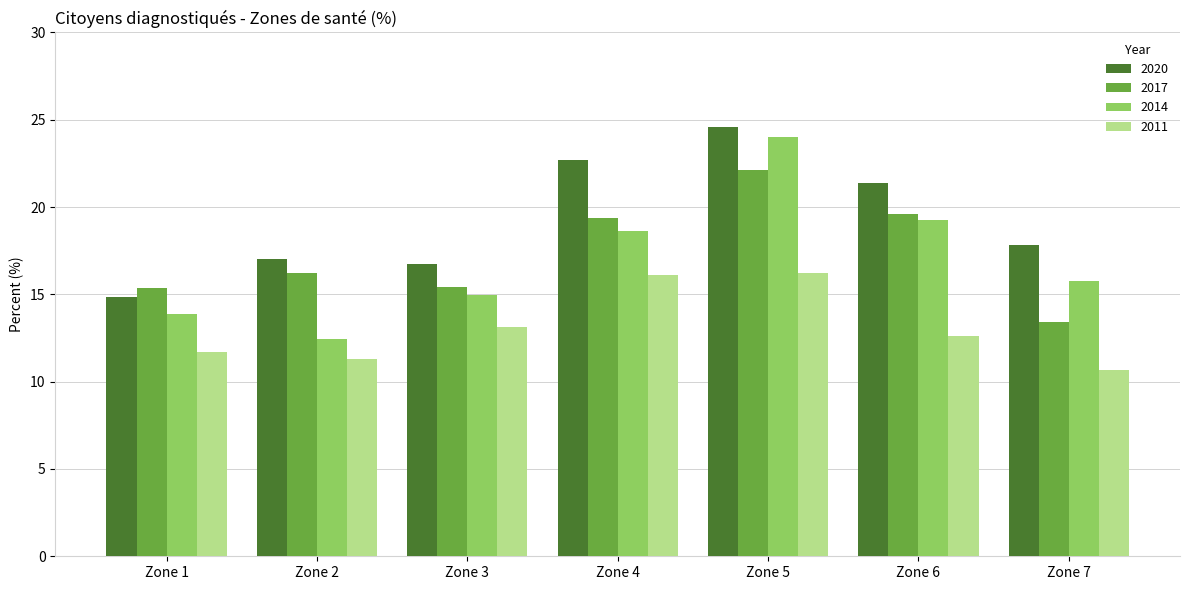

At which category is the sum across all series the highest?

Zone 5